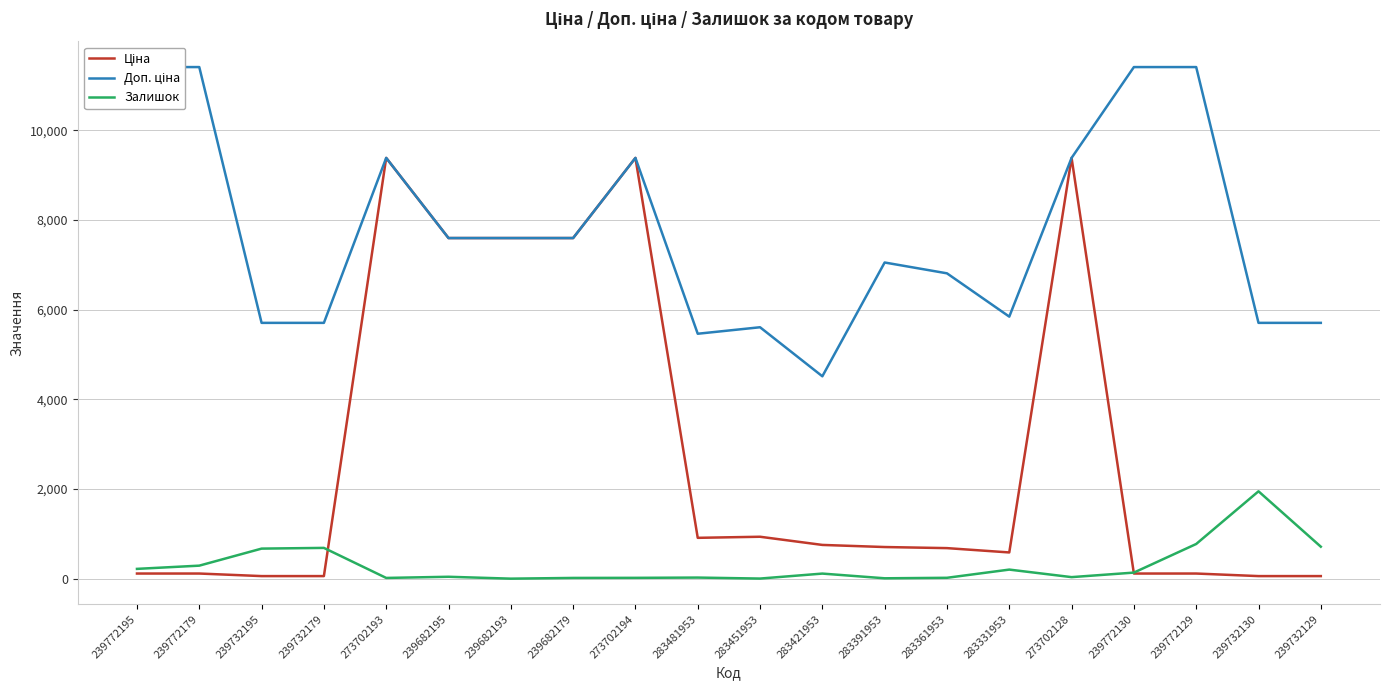

Where is the first local maximum for Ціна?

273702193